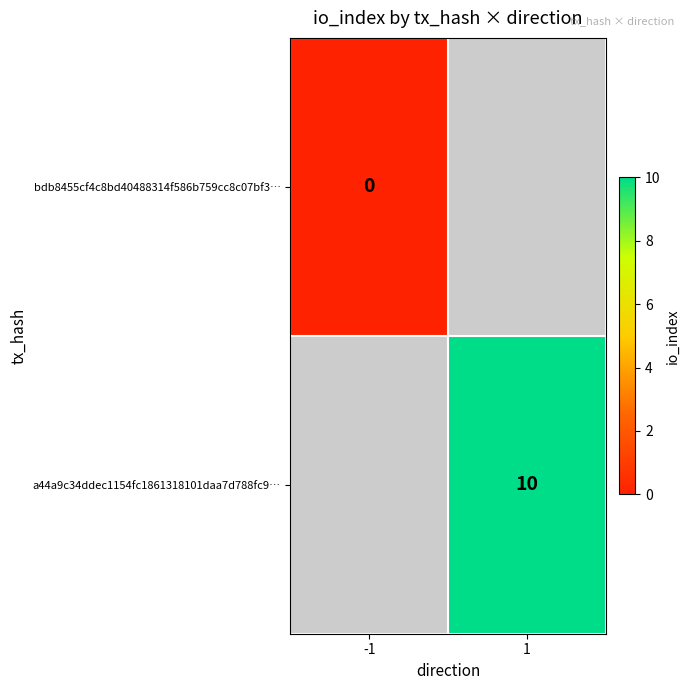

Is the value of bdb8455cf4c8bd40488314f586b759cc8c07bf3… at -1 greater than the value of a44a9c34ddec1154fc1861318101daa7d788fc9… at 1?

No